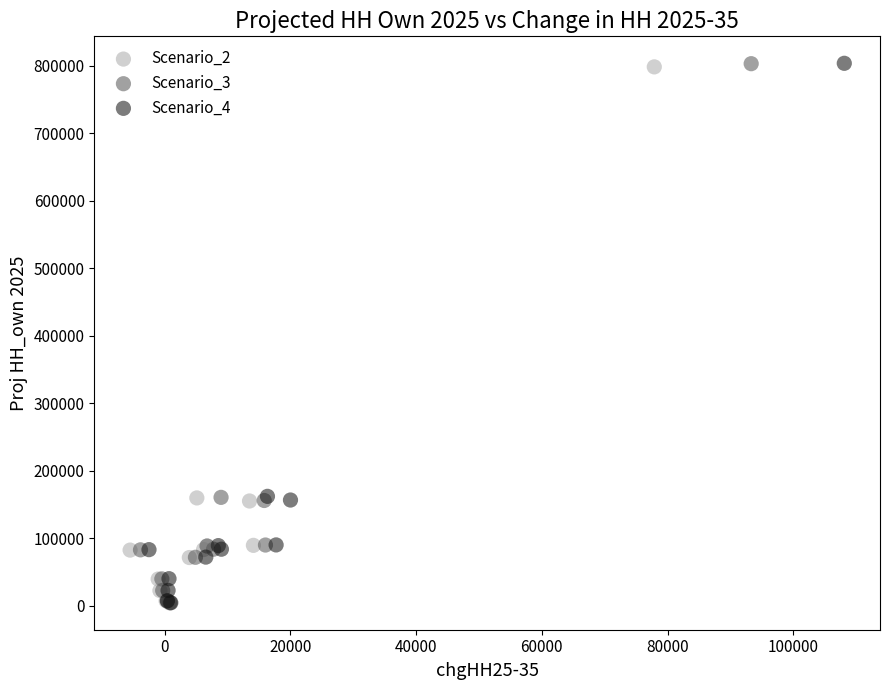

Which series has the widest spread of Y values?

Scenario_4